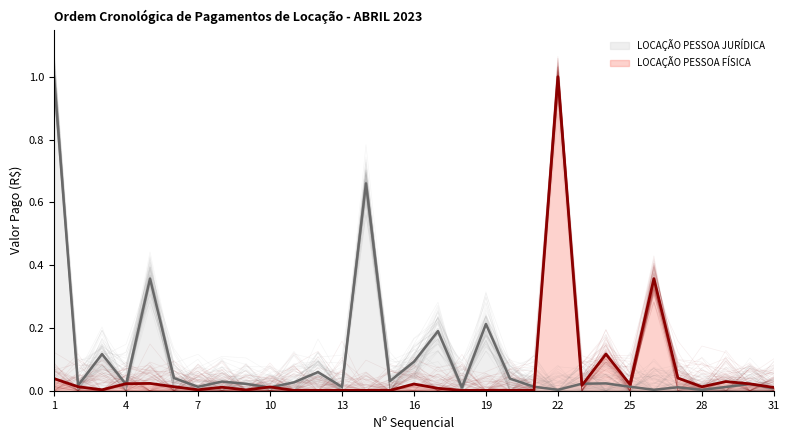

The value of LOCAÇÃO PESSOA FÍSICA at 11 is 0.0. True or false?

True